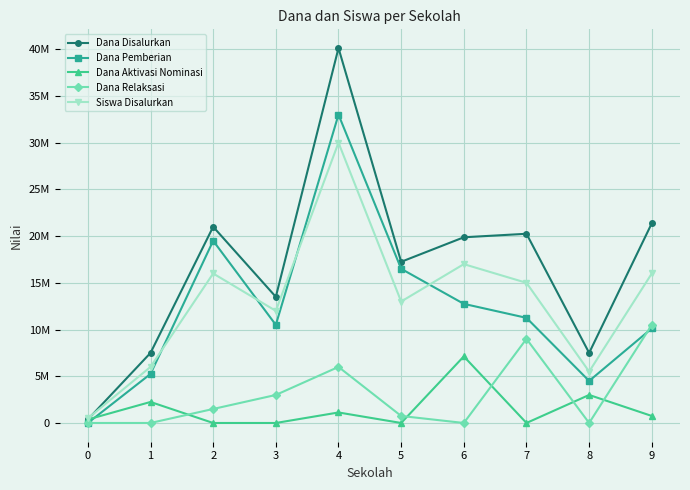

The Dana Aktivasi Nominasi series shows 0 at 2. True or false?

True